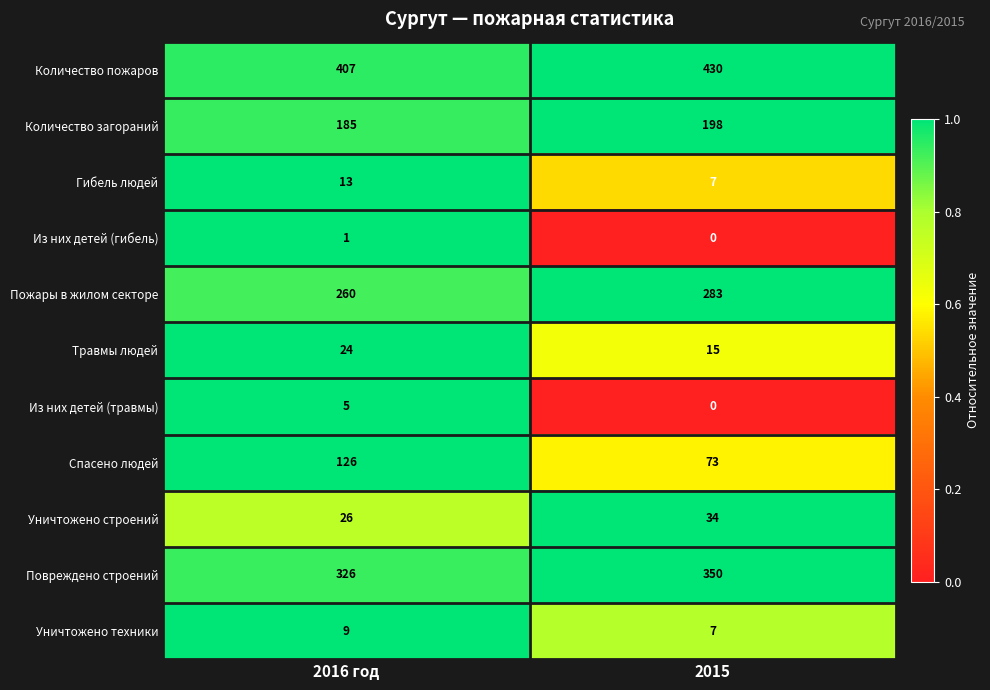

Is it true that Спасено людей equals 73 at 2015?

True